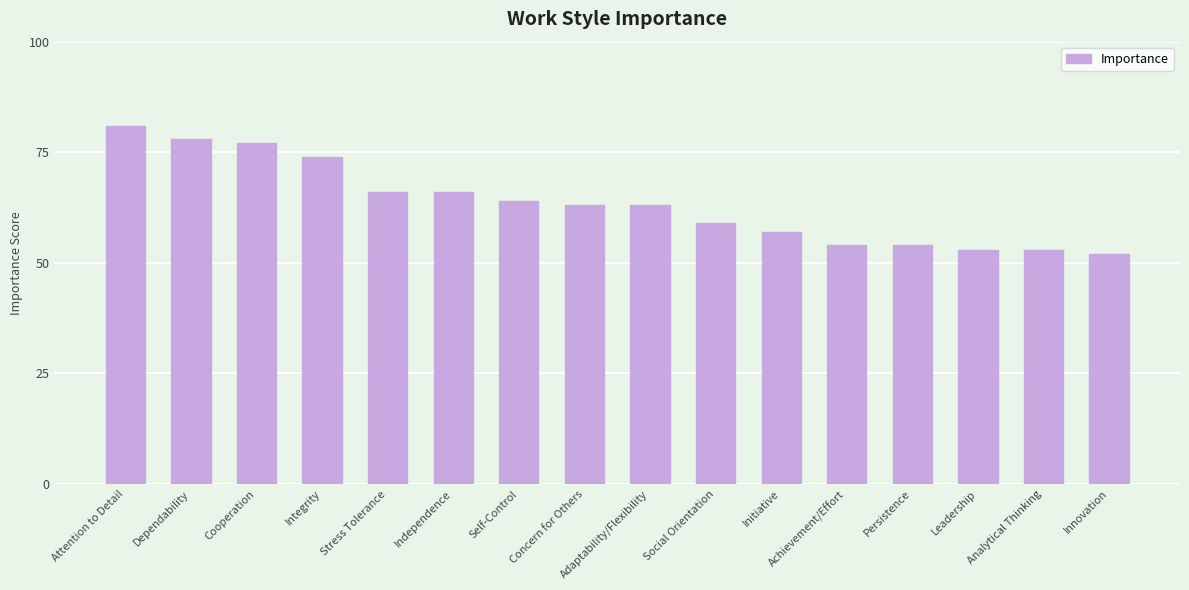

What is the label of the 7th bar from the left?

Self-Control